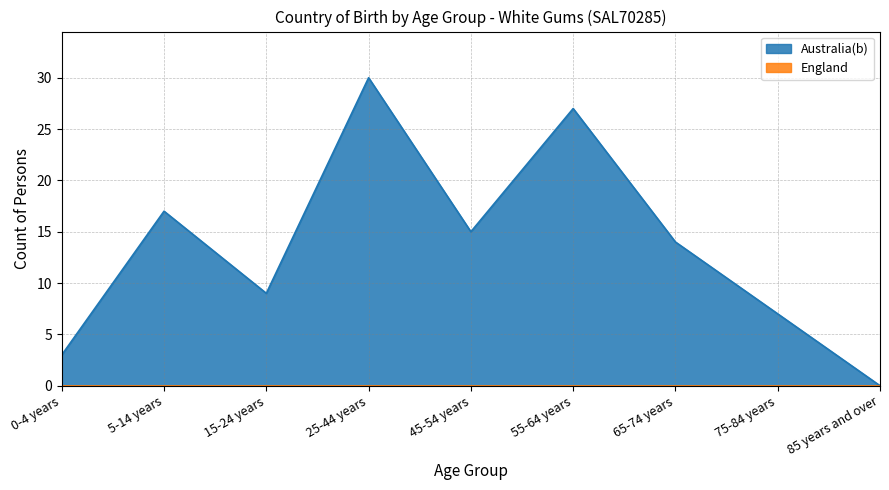

Does the chart display data point markers on the line(s)?

No